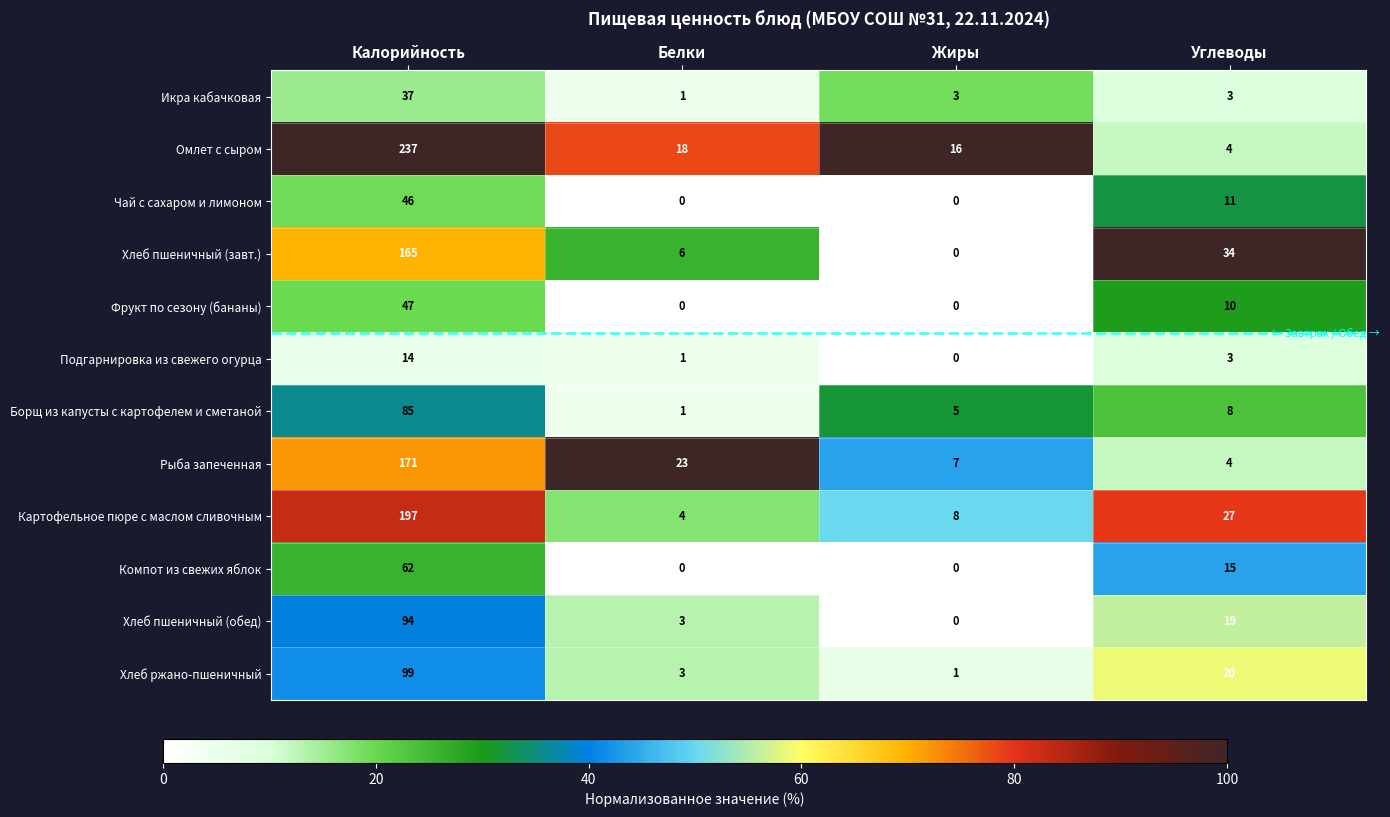

How many categories are shown in the chart?

4